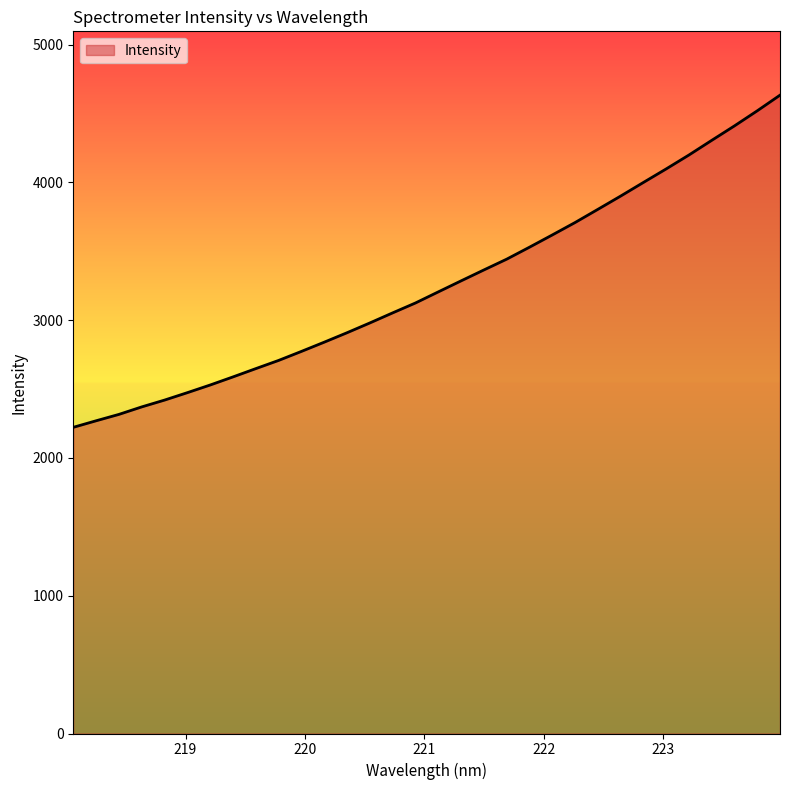

What is the smallest value displayed?

2222.7